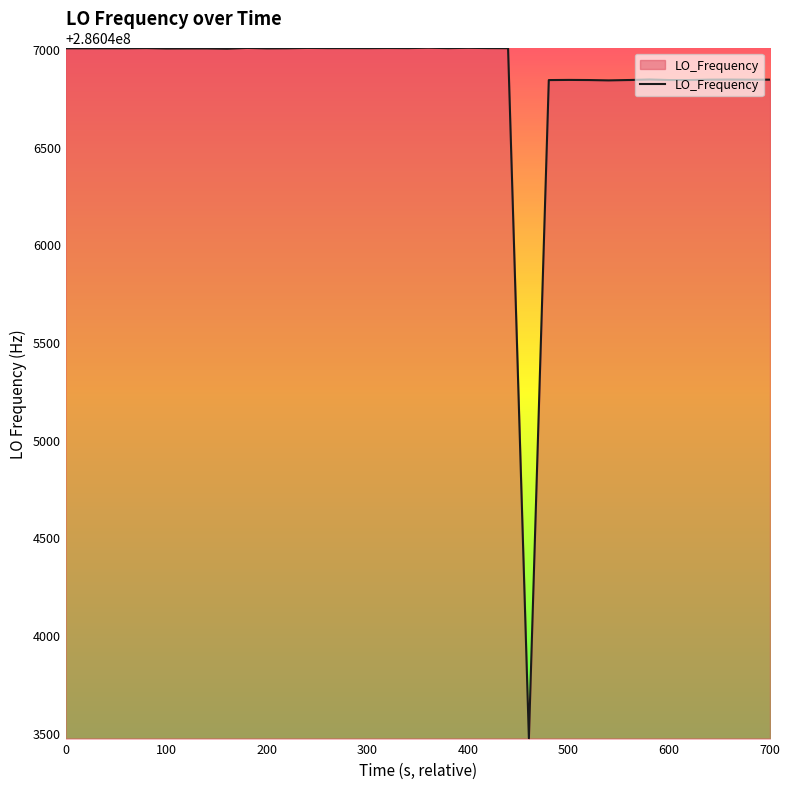

True or false: there are more than 0 points higher than both neighbors.

True